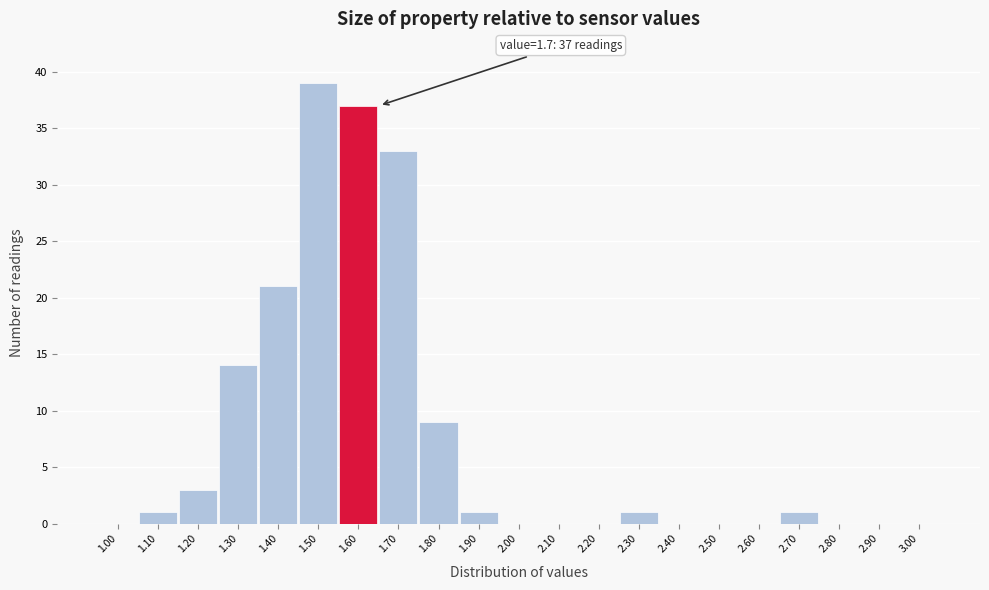

Reading left to right, extract all data points from this chart.

1.00=0	1.10=1	1.20=3	1.30=14	1.40=21	1.50=39	1.60=37	1.70=33	1.80=9	1.90=1	2.00=0	2.10=0	2.20=0	2.30=1	2.40=0	2.50=0	2.60=0	2.70=1	2.80=0	2.90=0	3.00=0